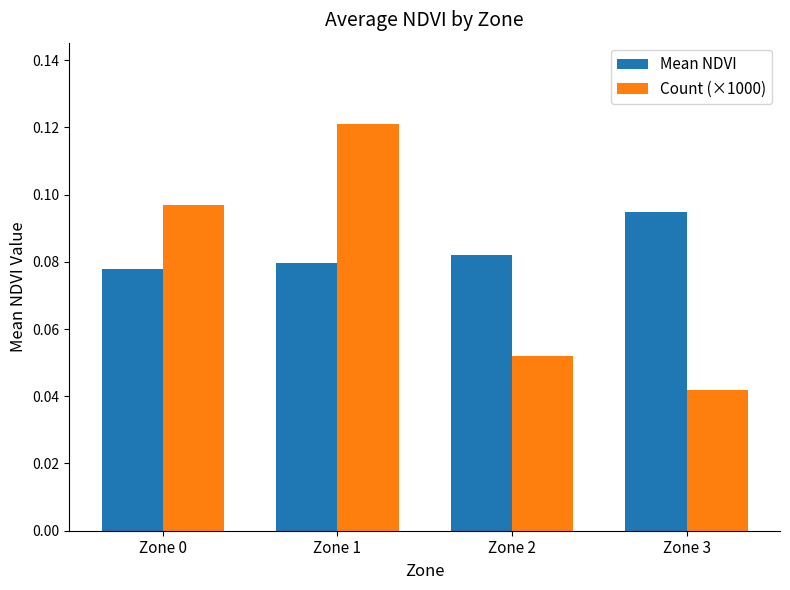

How many distinct data groups are displayed?

2